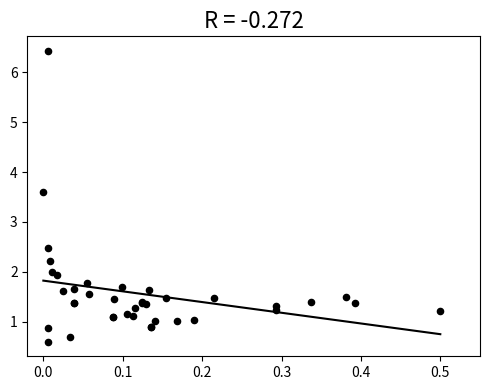

What Y value in the scatter plot is closest to 3?

2.5